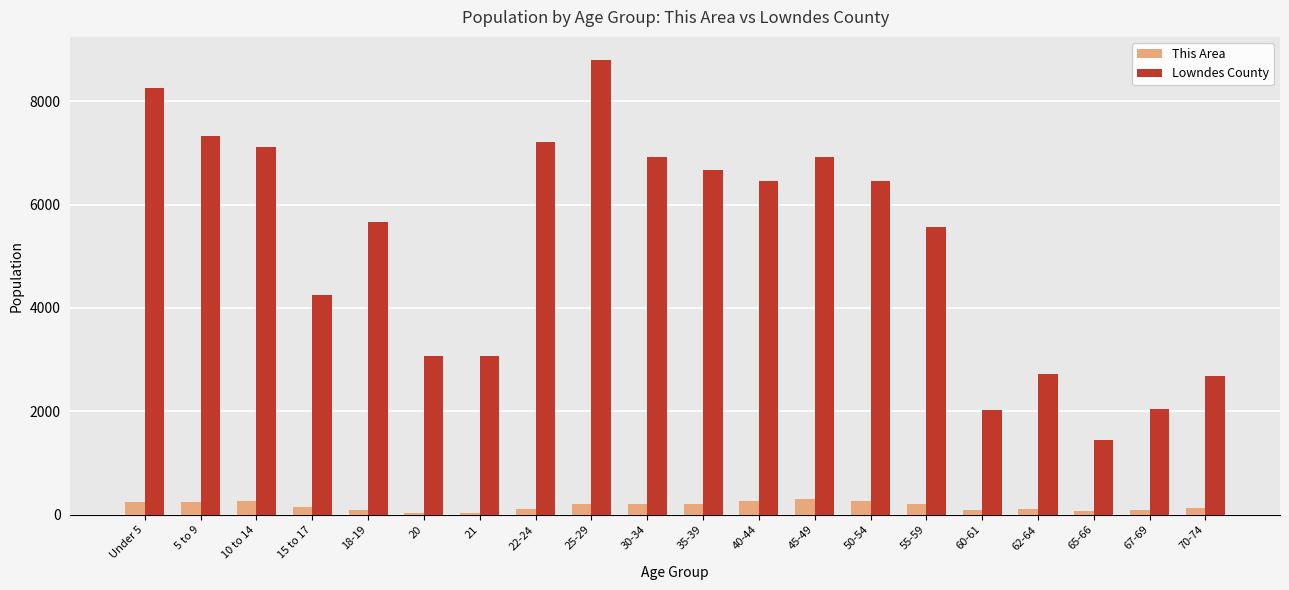

How many bars are there in each group?

2